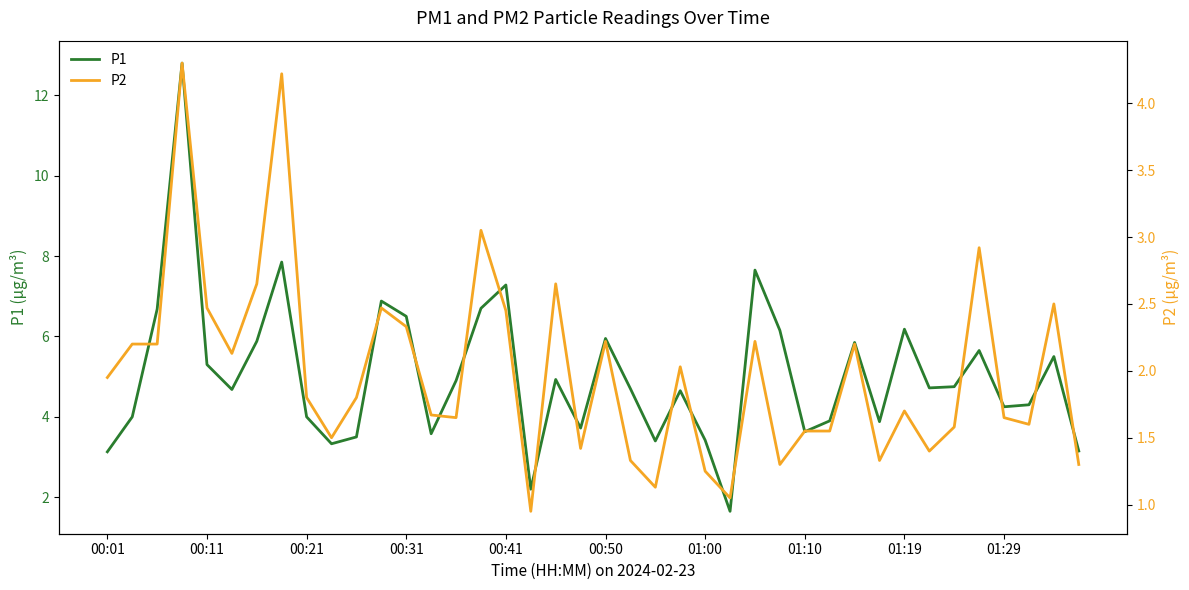

What is the maximum value for P1?

12.8